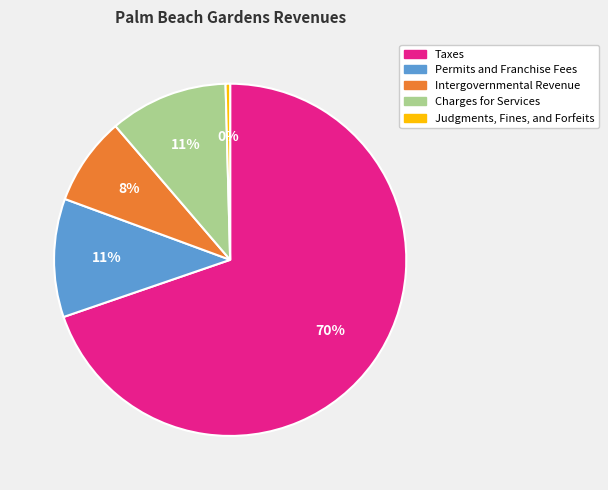

Which has a higher value, Intergovernmental Revenue or Charges for Services?

Charges for Services